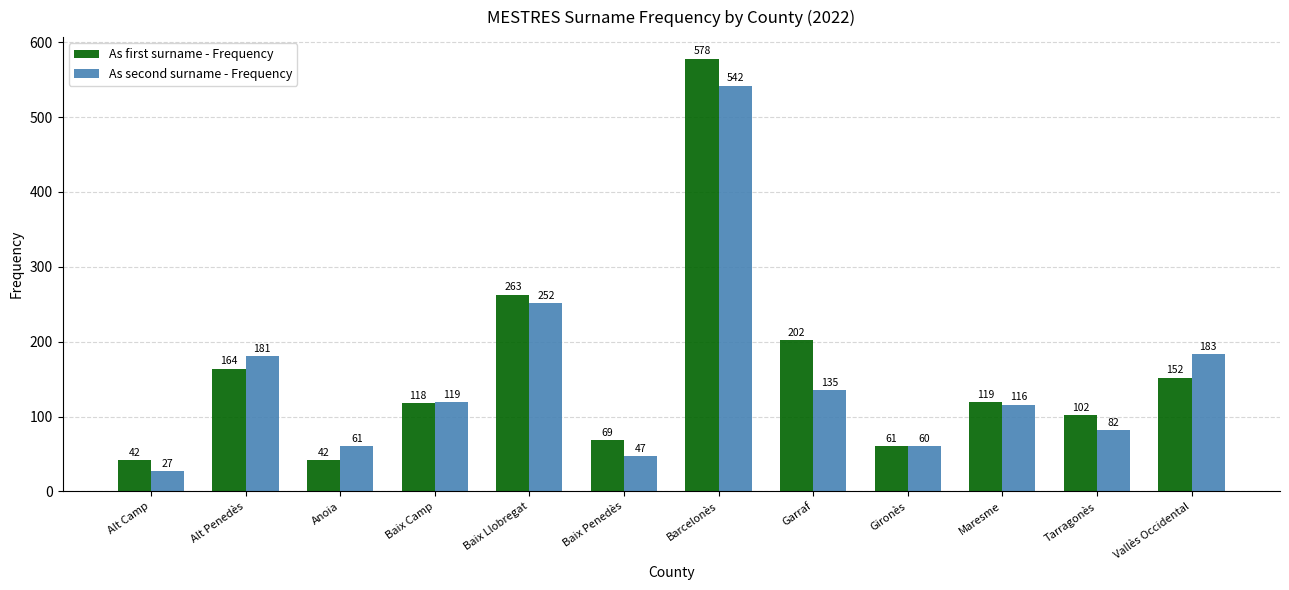

What is the minimum value for As first surname - Frequency?

42